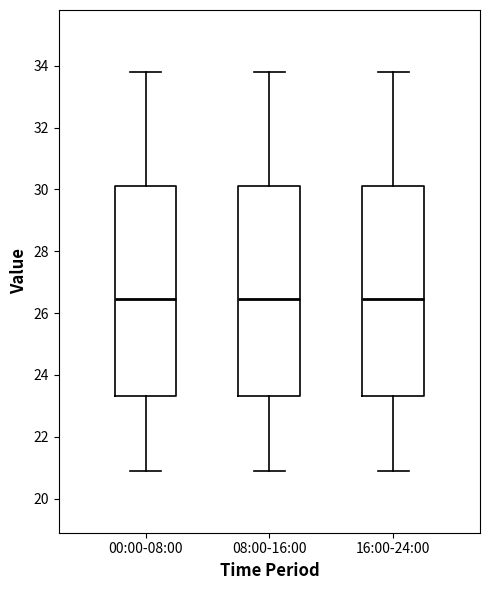

Where does the upper whisker of the box for 08:00-16:00 end on the y-axis? The values are not printed on the chart, so give them approximately, as read against the axis.

33.8